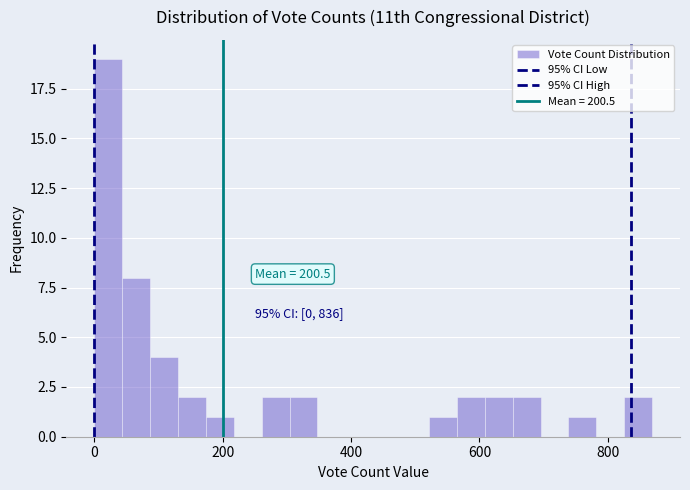

Read against the x-axis, roughly where is the centre of the tallest bar?

20